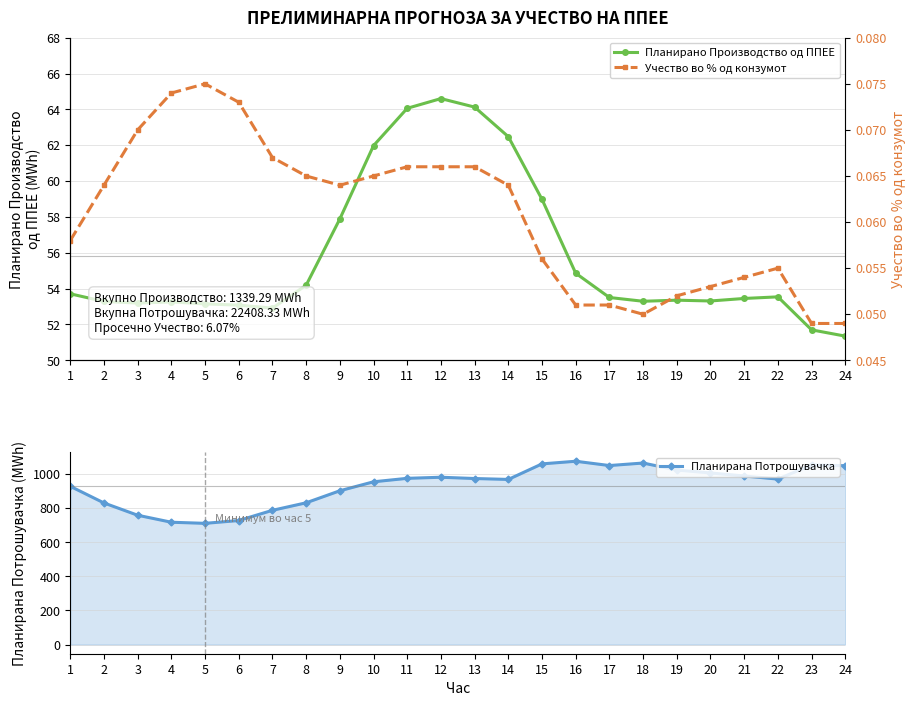

True or false: Планирана Потрошувачка and Планирано Производство од ППЕЕ intersect in this chart.

False